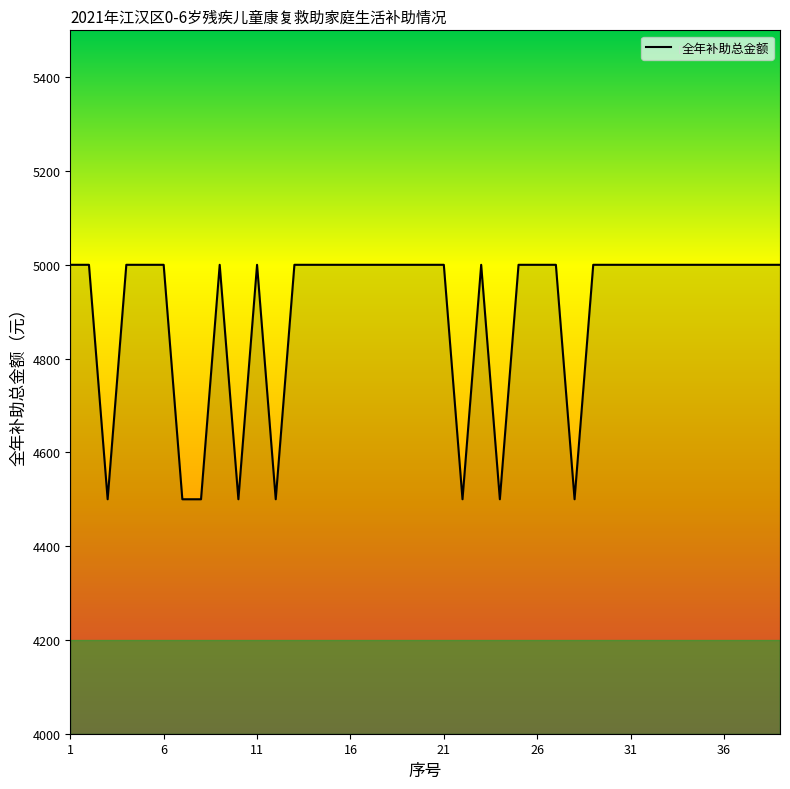

What is the smallest value displayed?

4500